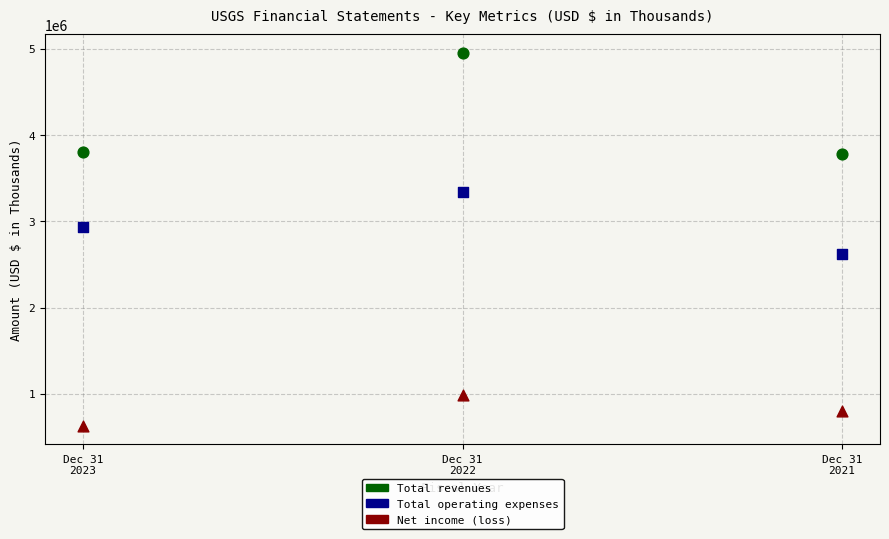

Which series has the widest spread of Y values?

Total revenues